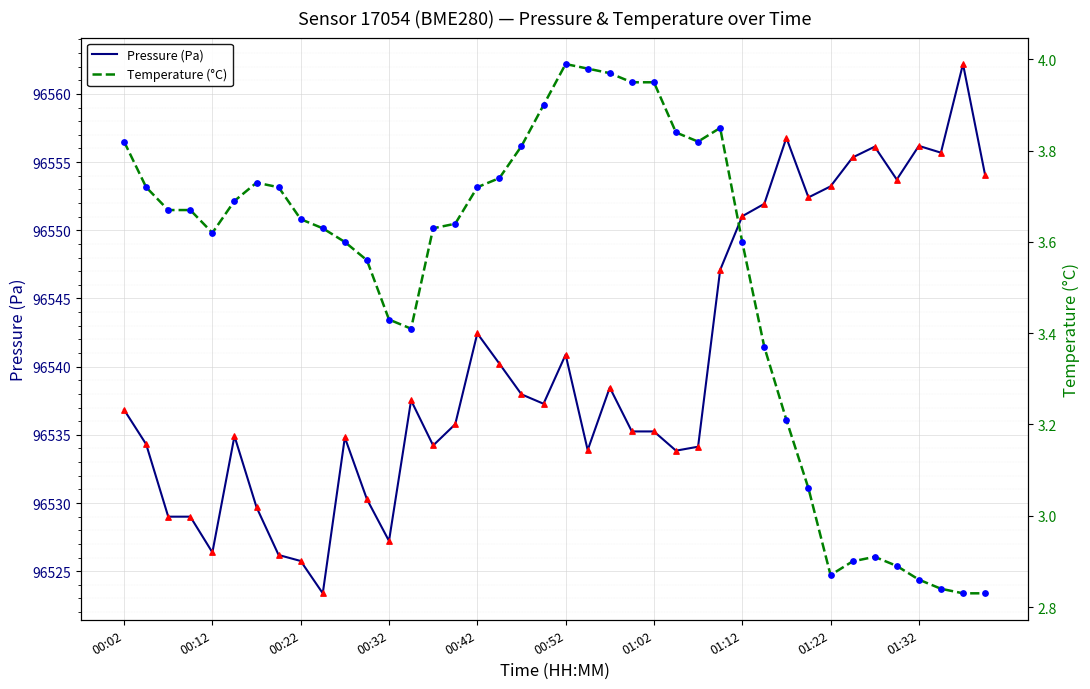

Which series has the largest total across all categories?

Pressure (Pa)